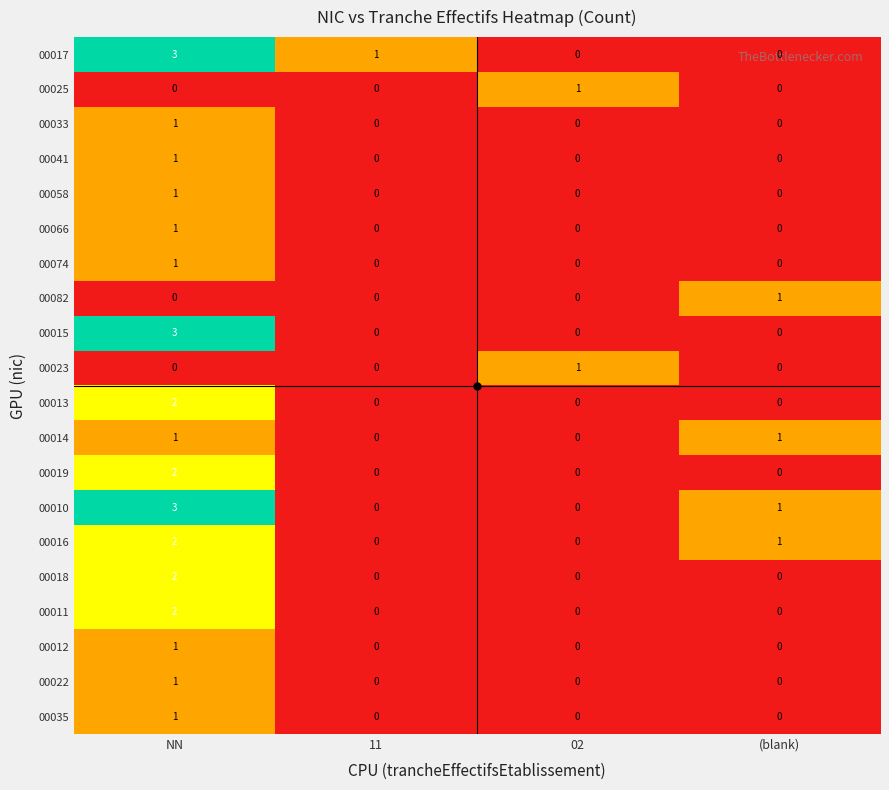

At which label does 00015 reach its peak?

NN